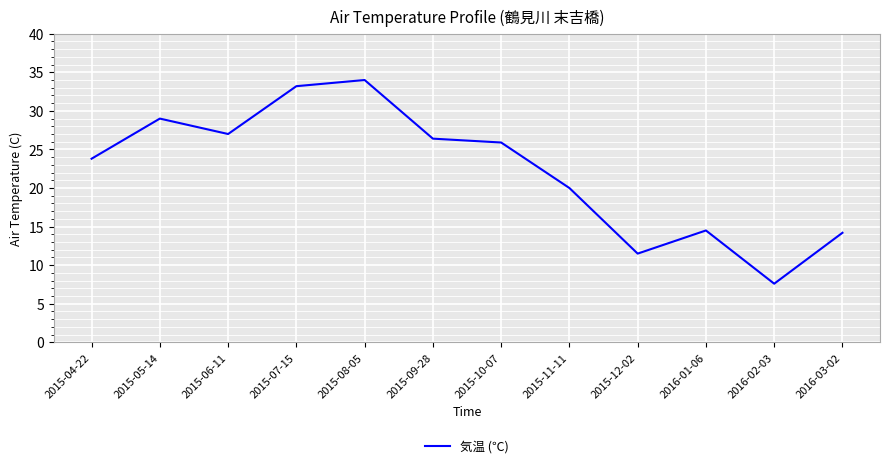

How many values are below 25?

6